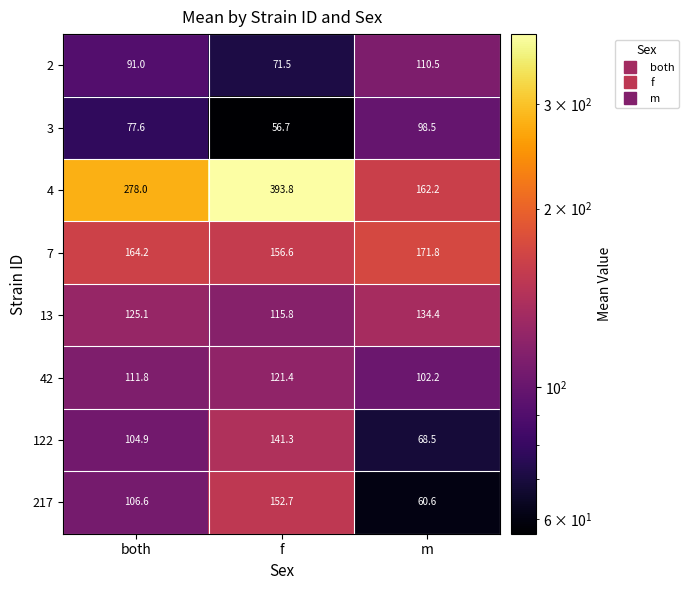

Which series changed the most between both and f?

4